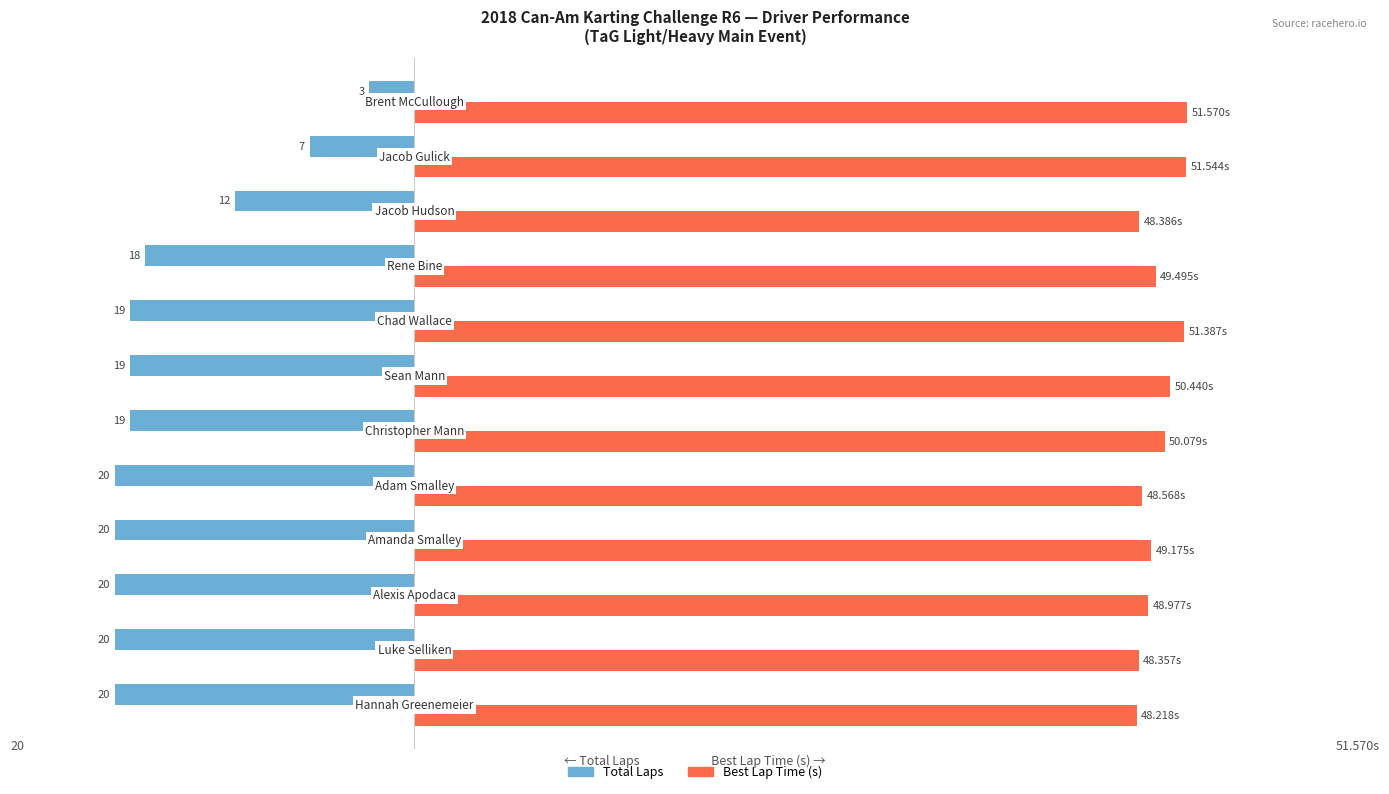

What are all the series names shown in the legend?

Total Laps, Best Lap Time (s)